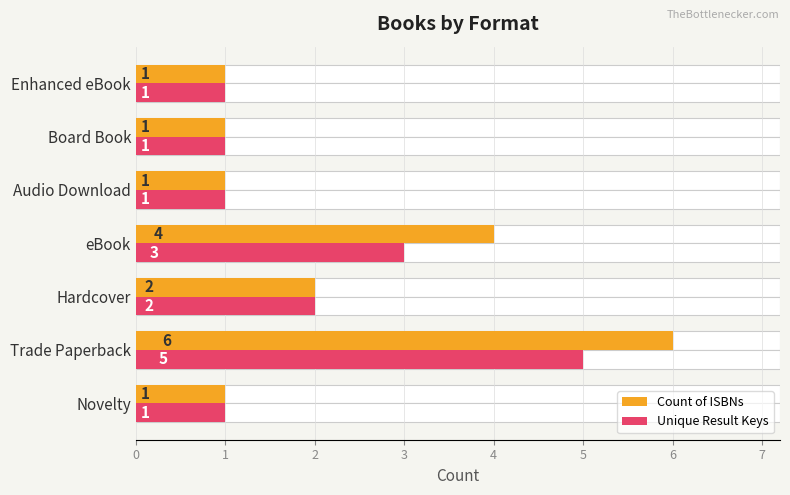

Reading left to right, transcribe all the data shown in this chart.

Count of ISBNs: 1	6	2	4	1	1	1
Unique Result Keys: 1	5	2	3	1	1	1